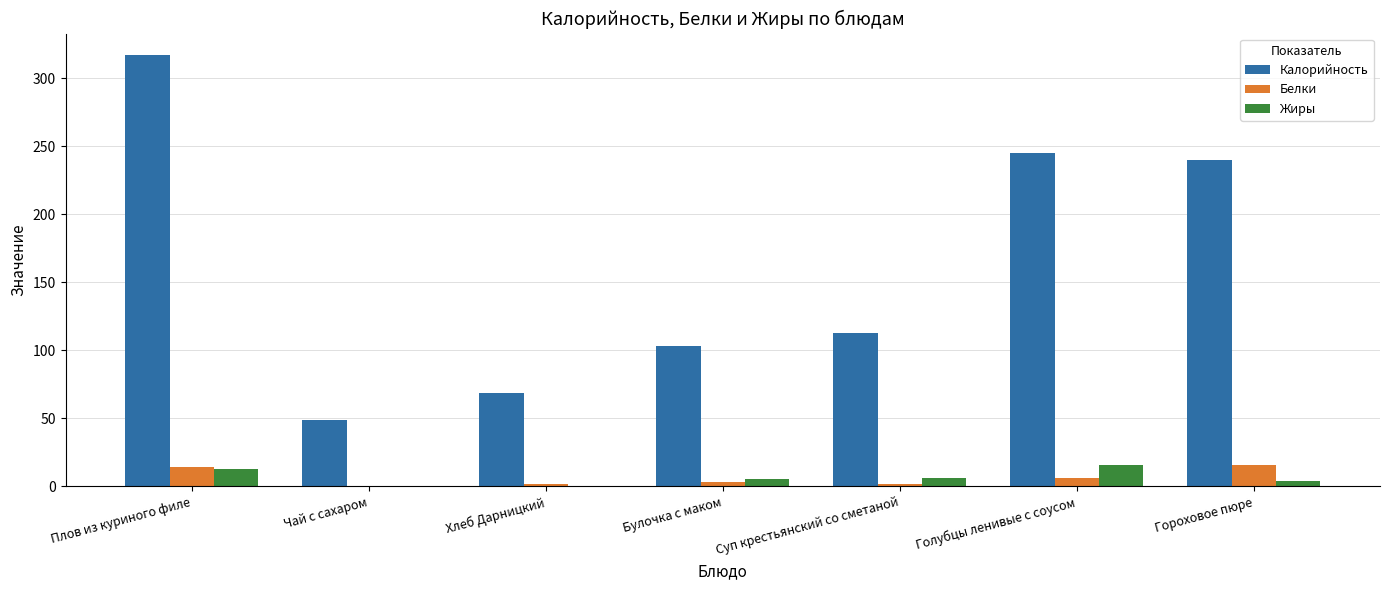

Count the number of categories in the chart.

7